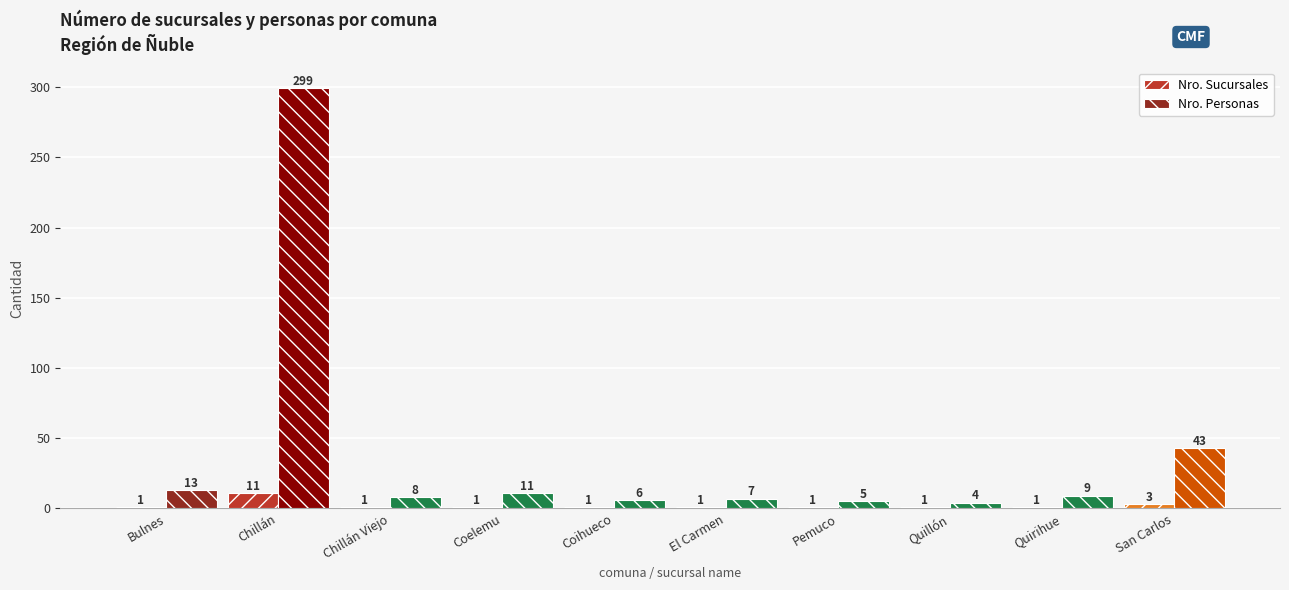

At which label does Nro. Personas first exceed 9?

Bulnes